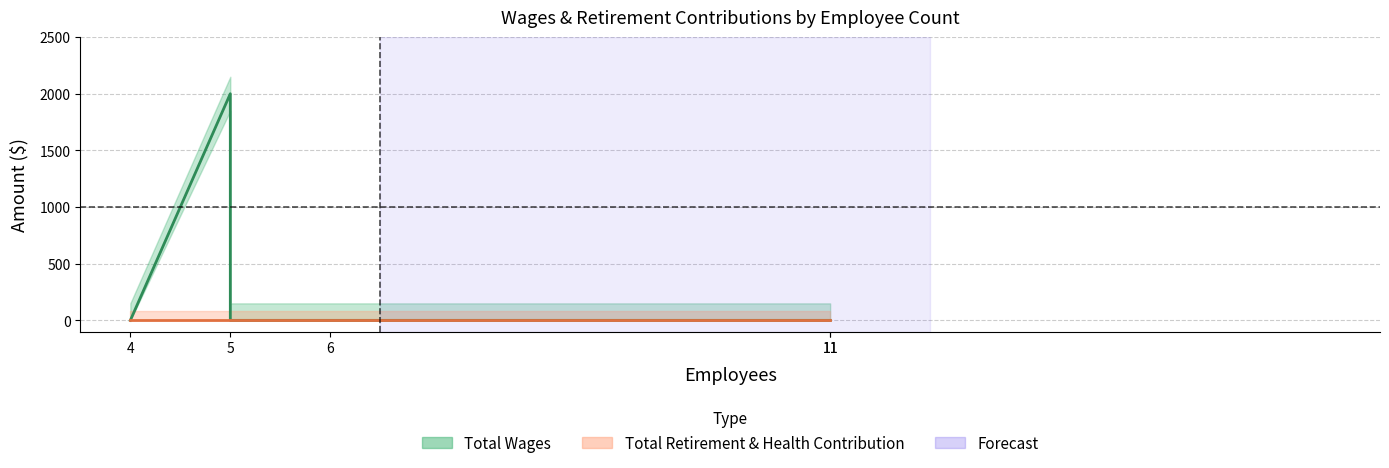

Which has a higher value, 5 or 6?

5